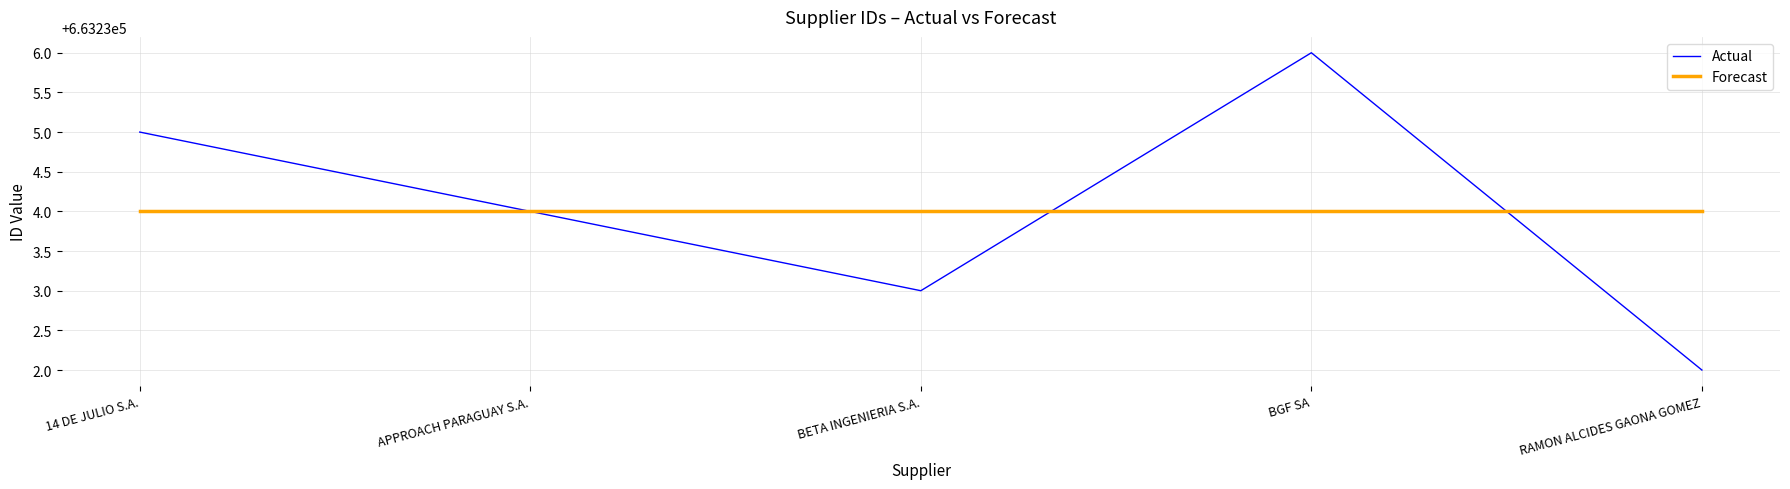

What is the total value across all series at BETA INGENIERIA S.A.?

1326467